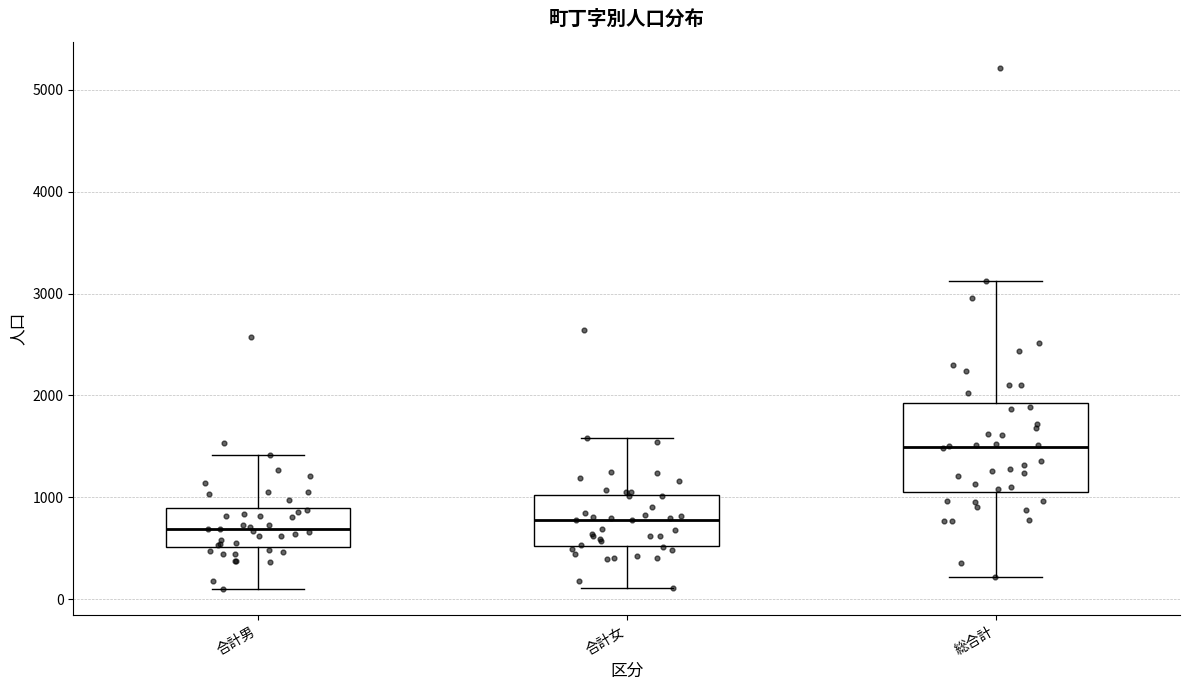

Which box is the tallest, from its lower edge to its upper edge?

総合計